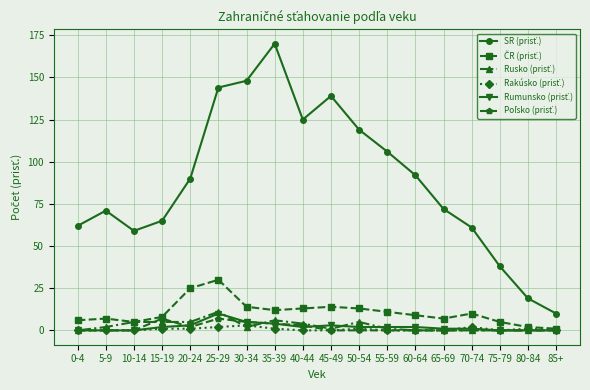

What is the label of the 11th point from the right?

35-39